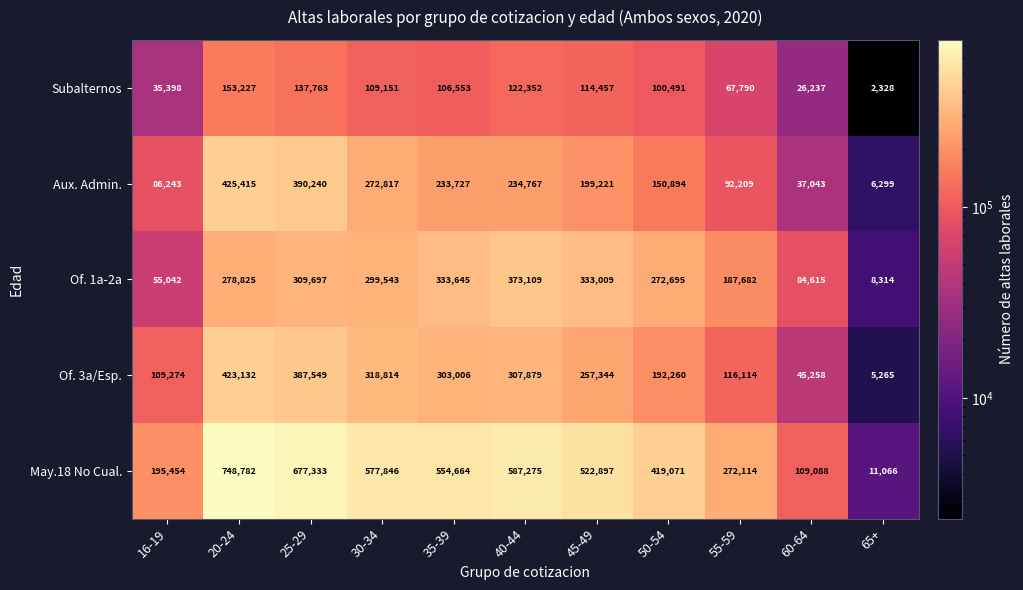

What is the maximum value for Aux. Admin.?

425415